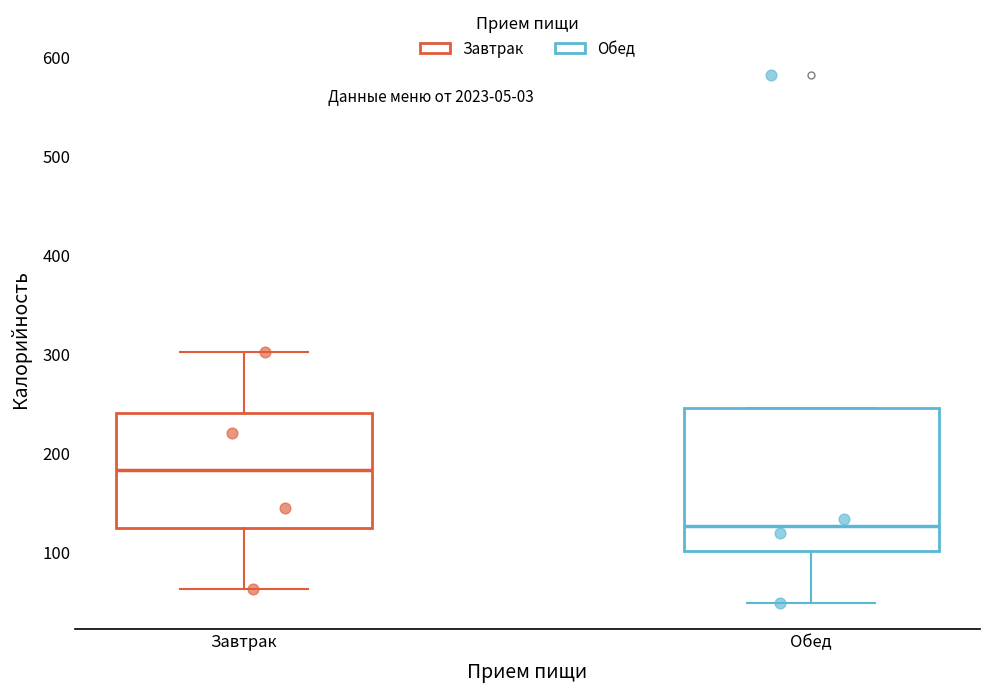

Where is the upper edge of the box for Обед on the y-axis? The values are not printed on the chart, so give them approximately, as read against the axis.

250